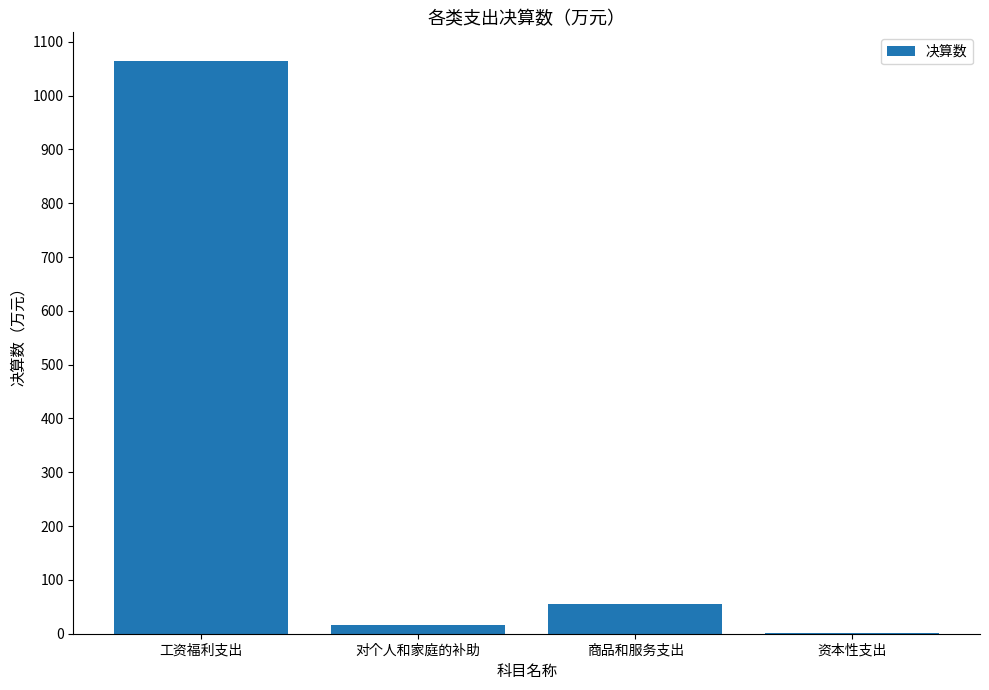

At which label does the data first exceed 55?

工资福利支出